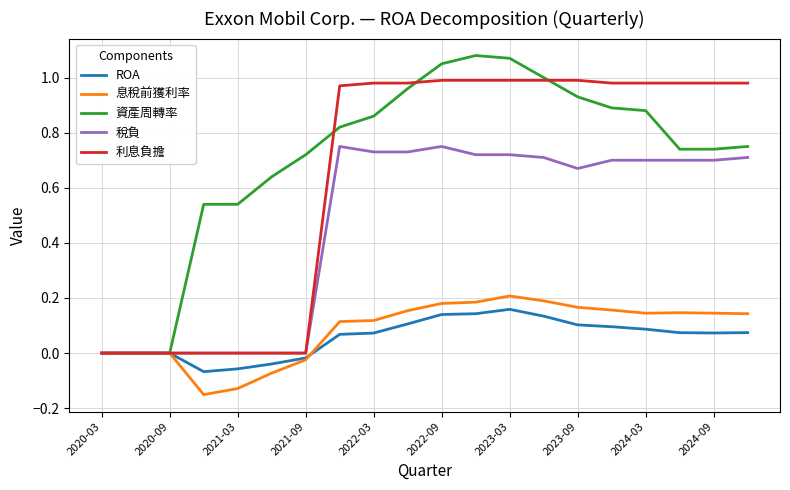

Which series has the largest total across all categories?

資產周轉率